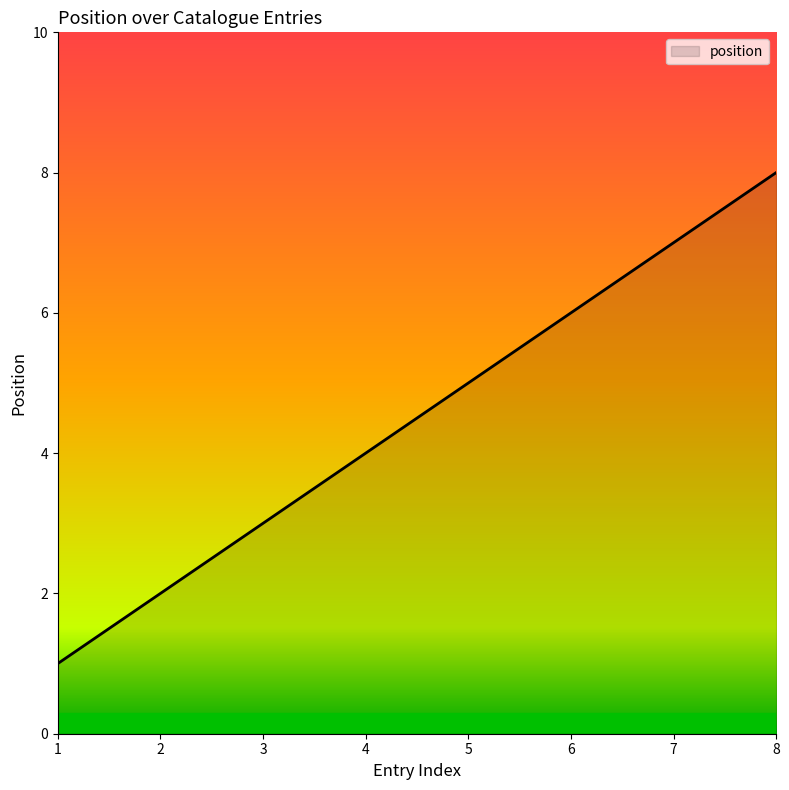

What is the change in value from 1 to 7?

+6